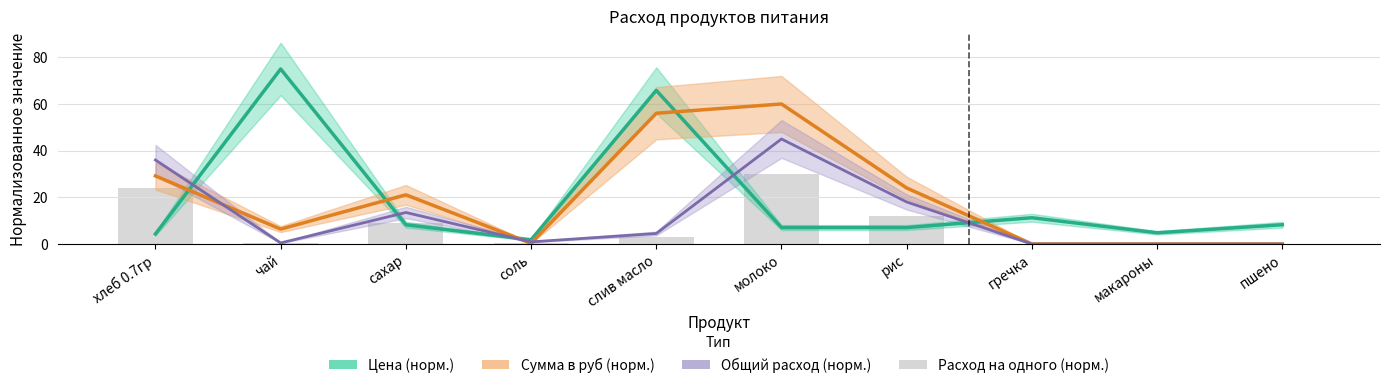

True or false: Сумма в руб (норм.) has a value of 0.3 at соль.

True